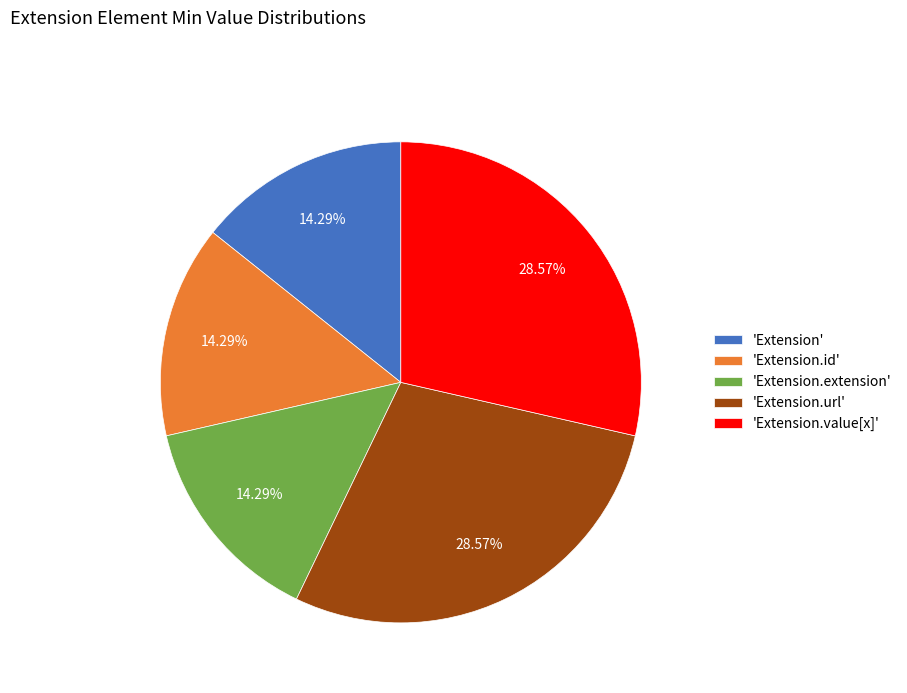

Is the sum of 'Extension.id' and 'Extension.extension' greater than half?

No